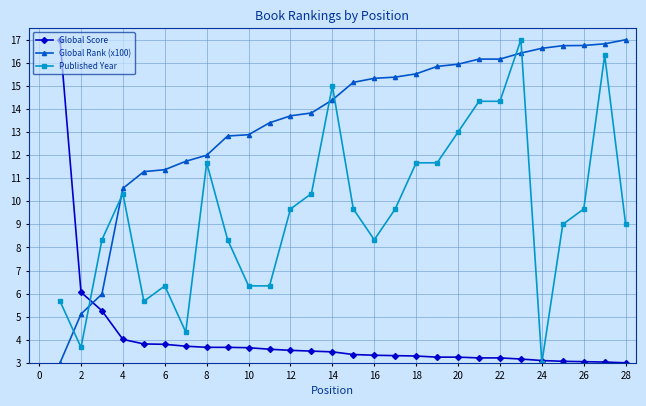

What is the minimum value for Published Year?

3.0